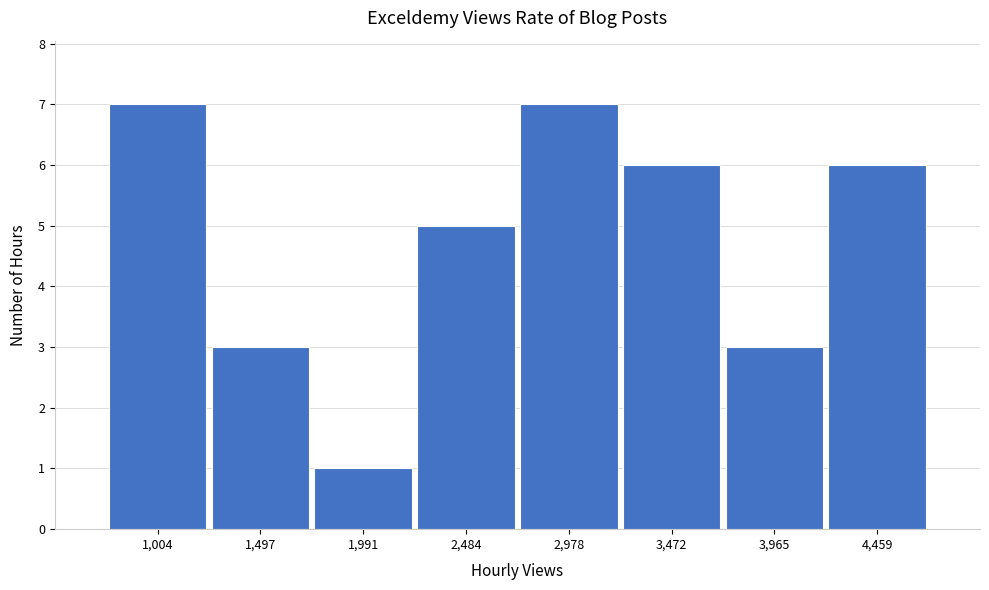

Reading left to right, extract all data points from this chart.

1,004=7	1,497=3	1,991=1	2,484=5	2,978=7	3,472=6	3,965=3	4,459=6